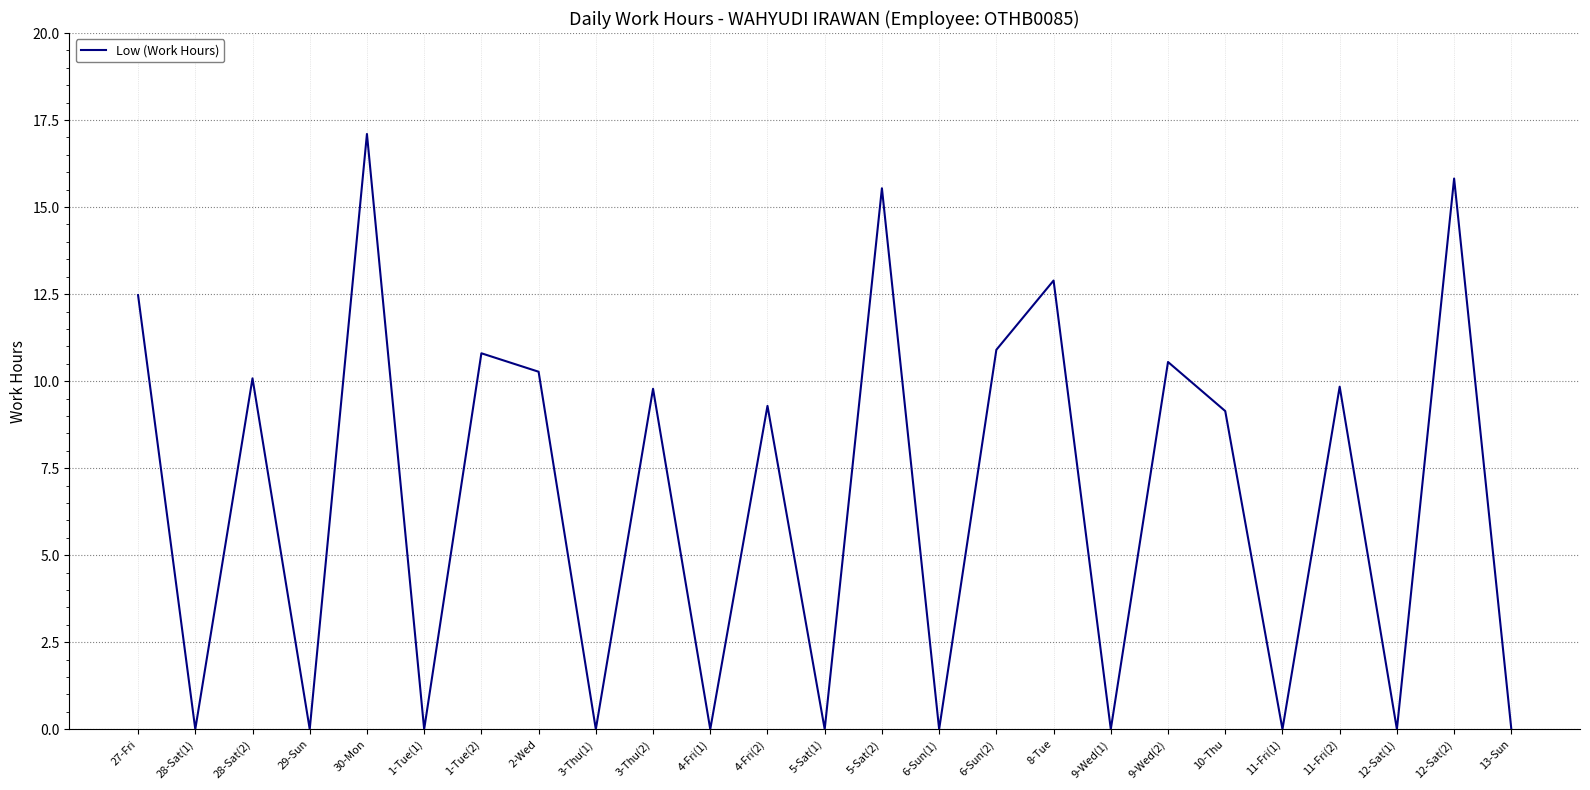

Which has a higher value, 10-Thu or 3-Thu(2)?

3-Thu(2)